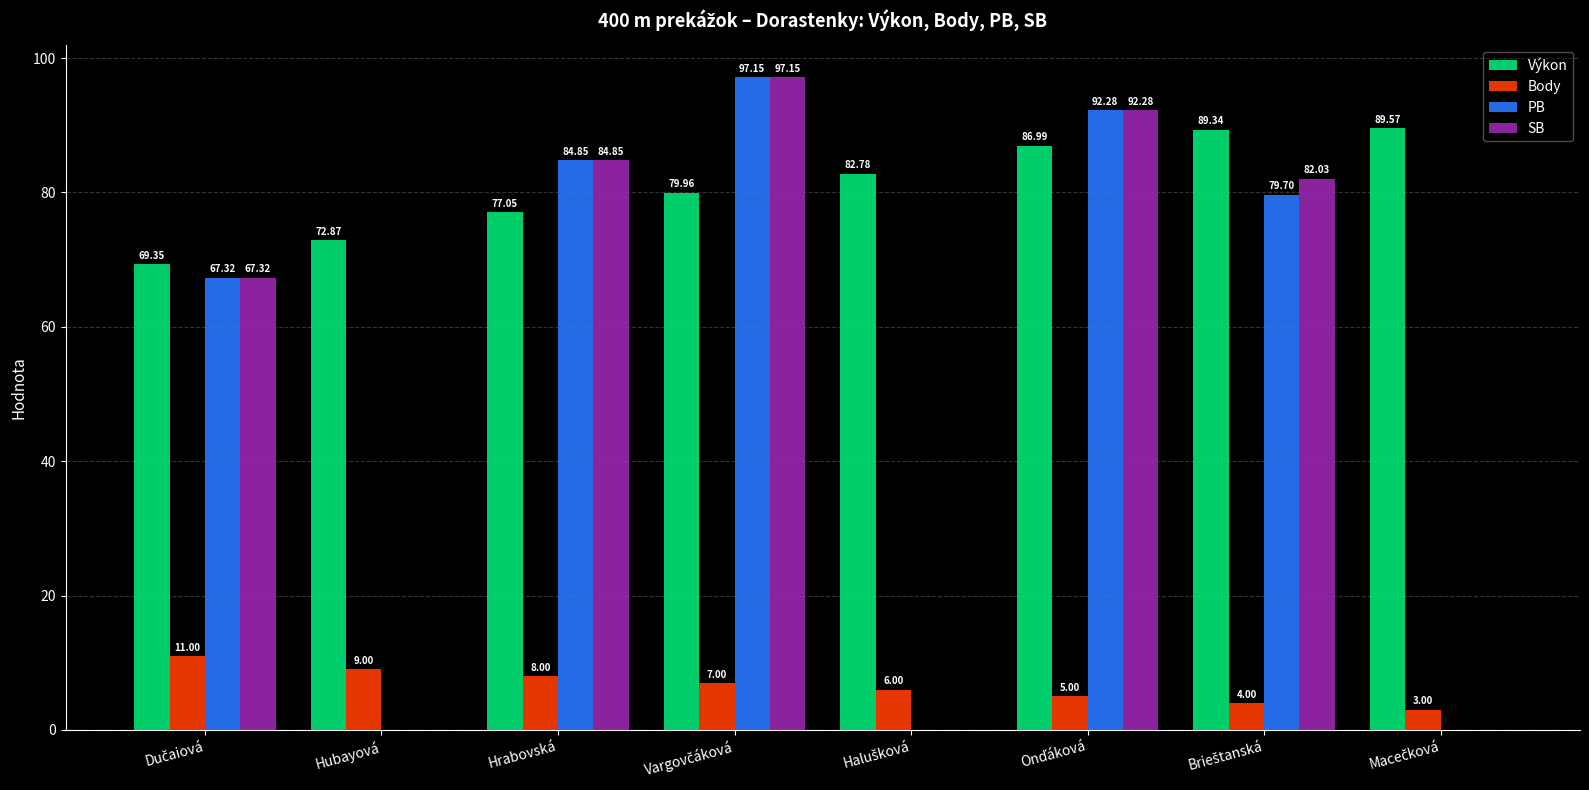

Which series has the largest total across all categories?

Výkon